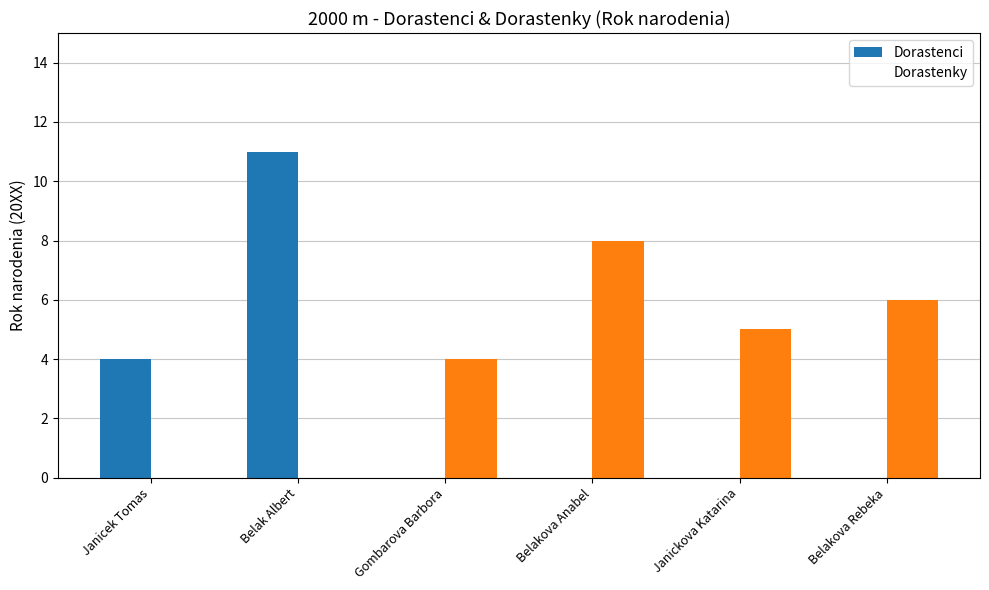

Reading right to left, extract all data points from this chart.

Dorastenci: 0	0	0	0	11	4
Dorastenky: 6	5	8	4	0	0